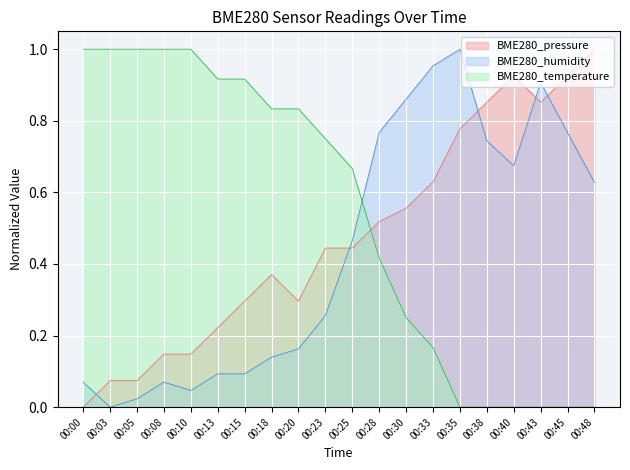

Between 00:33 and 00:15, which is larger?

00:33